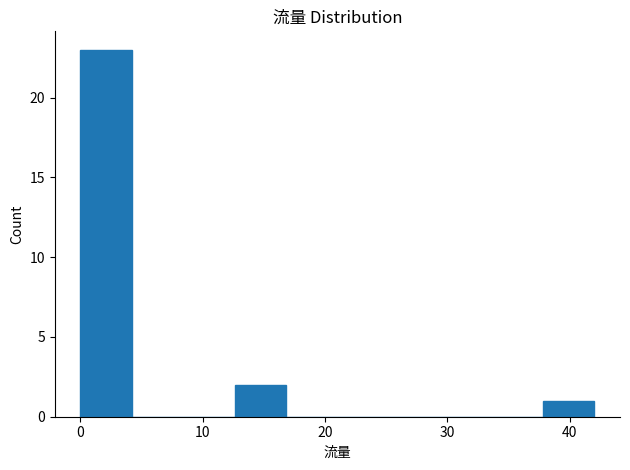

Over which range of the x-axis is the bar tallest?

0.0 to 4.2